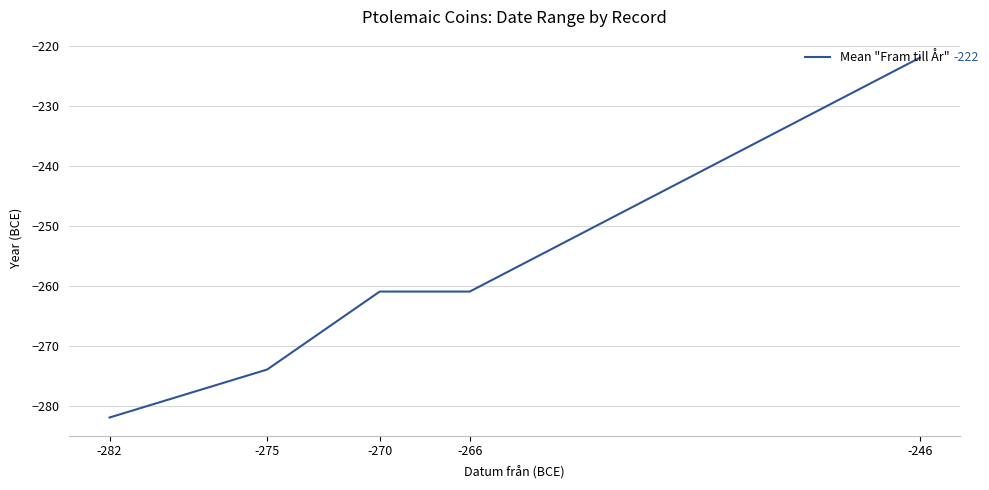

The value at -275 is -274. True or false?

True